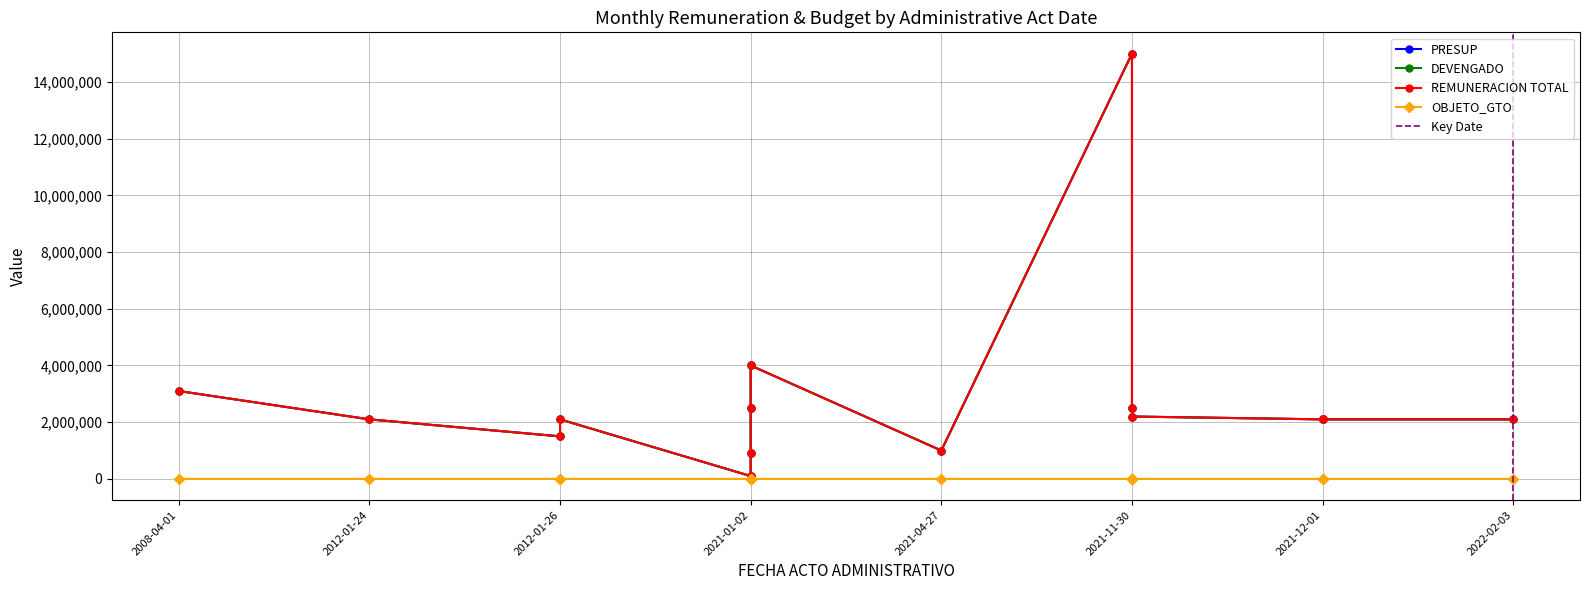

True or false: DEVENGADO and REMUNERACION TOTAL cross at least once.

False